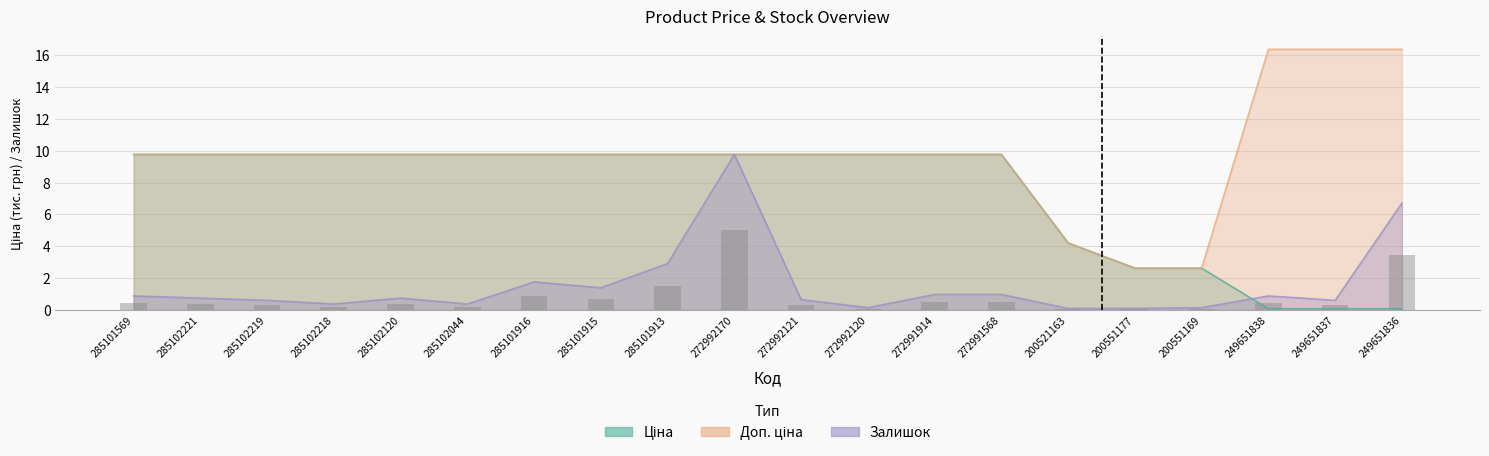

Where is Ціна nearest to the value 4?

200521163